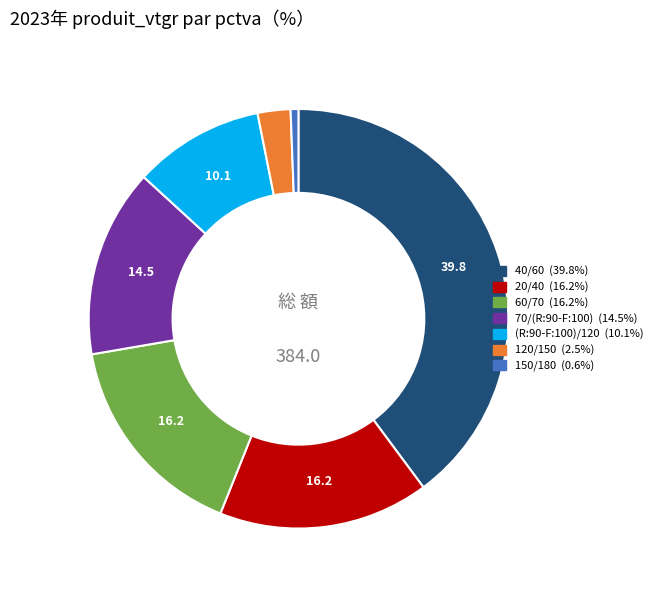

Is there any slice that represents more than half of the pie?

No